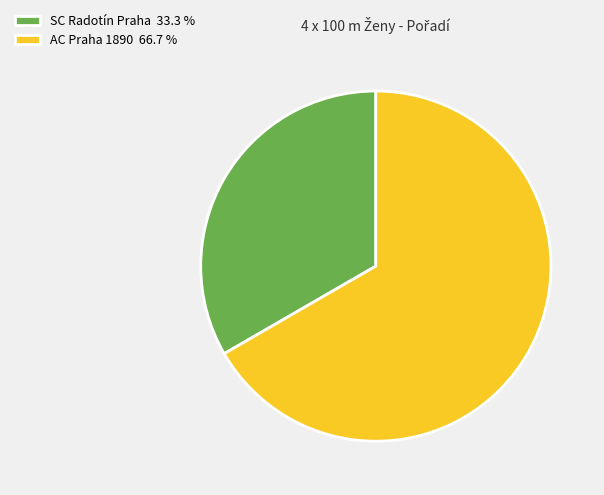

How many segments does this pie chart have?

2